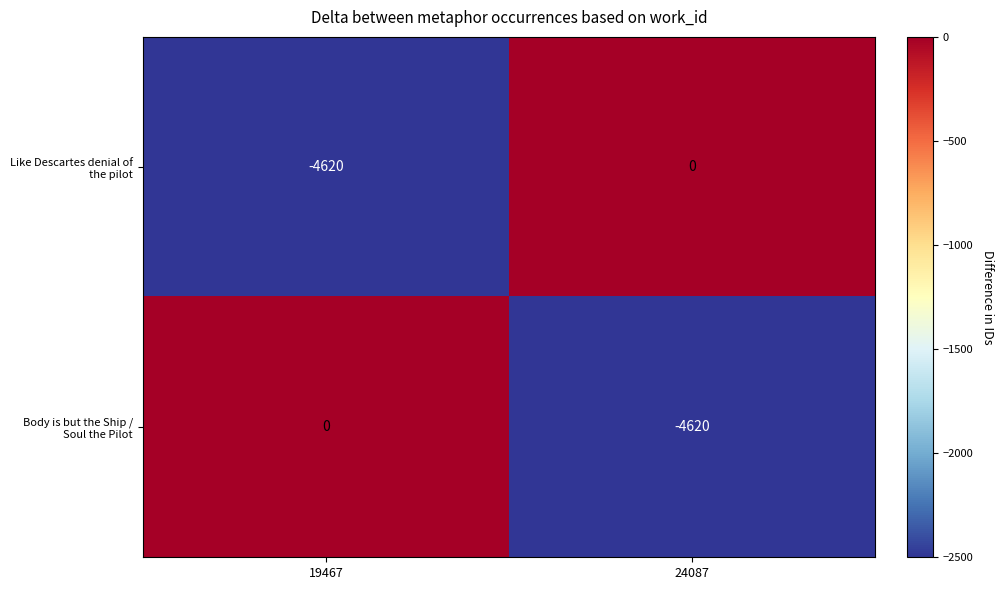

What is the spread (max minus min) of values at 19467?

4620